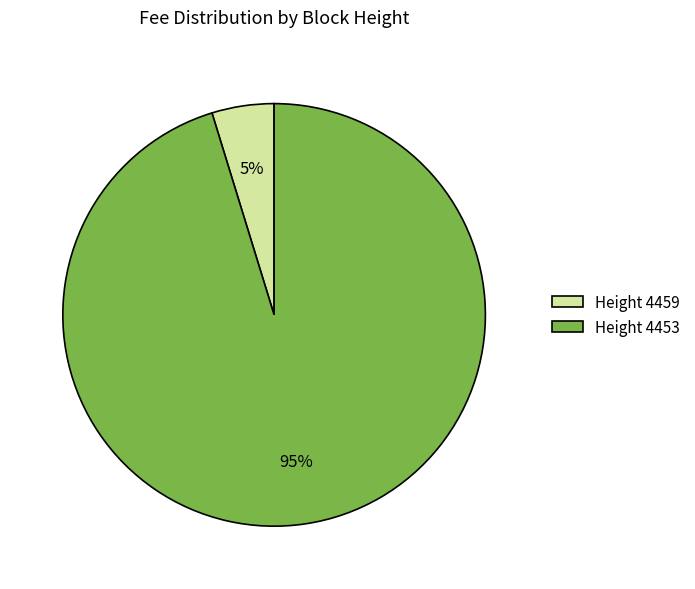

Is it true that Height 4453 is 95% of the pie?

True